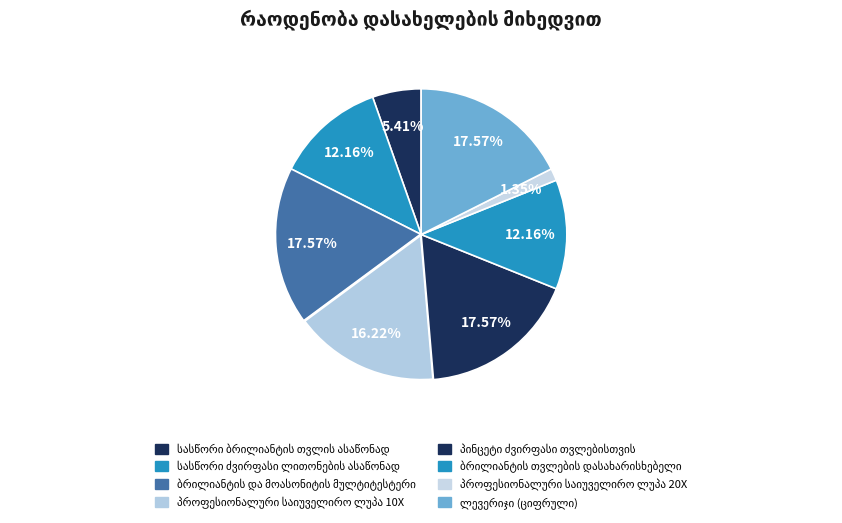

Count the number of slices in the pie.

8